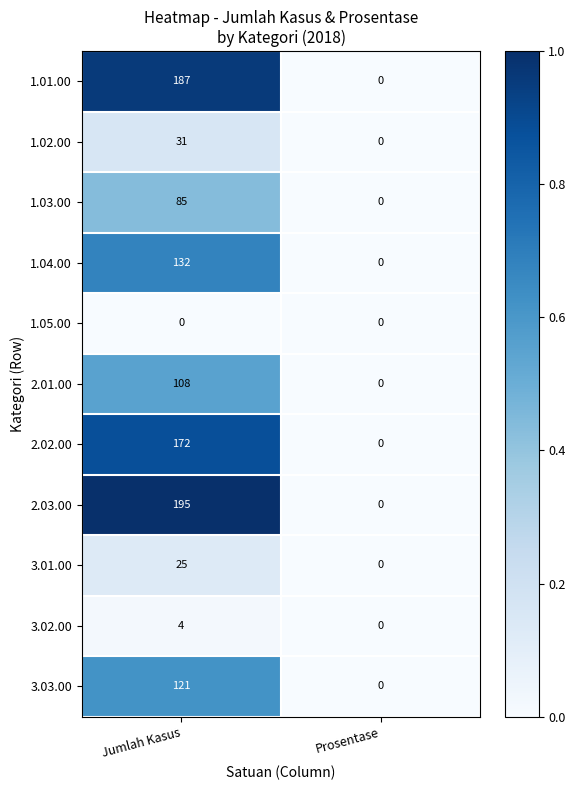

Reading left to right, list all the values displayed in this chart.

1.01.00: Jumlah Kasus=187	Prosentase=0
1.02.00: Jumlah Kasus=31	Prosentase=0
1.03.00: Jumlah Kasus=85	Prosentase=0
1.04.00: Jumlah Kasus=132	Prosentase=0
1.05.00: Jumlah Kasus=0	Prosentase=0
2.01.00: Jumlah Kasus=108	Prosentase=0
2.02.00: Jumlah Kasus=172	Prosentase=0
2.03.00: Jumlah Kasus=195	Prosentase=0
3.01.00: Jumlah Kasus=25	Prosentase=0
3.02.00: Jumlah Kasus=4	Prosentase=0
3.03.00: Jumlah Kasus=121	Prosentase=0